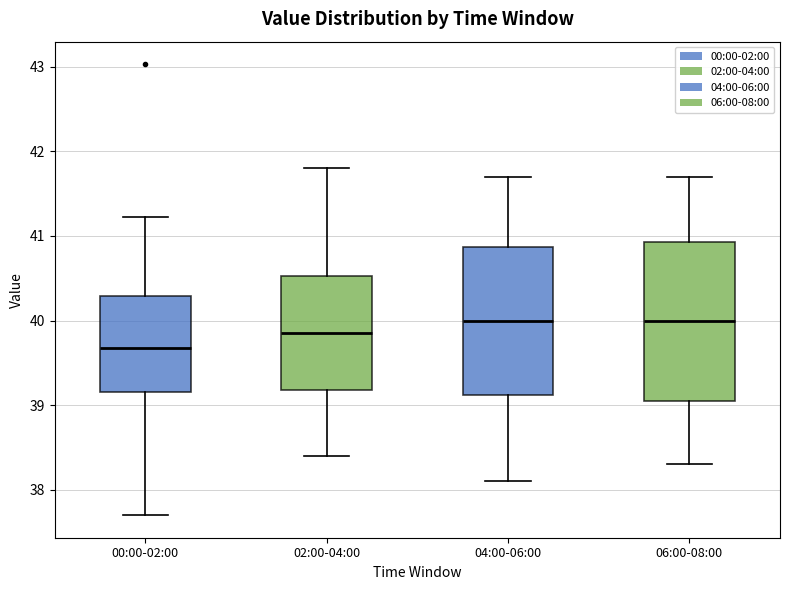

Reading left to right, transcribe this box plot: for each box, give where its median line is, the range the box spans, and where its two whiskers end, as read against the y-axis. The values are not printed on the chart, so give them approximately, as read against the axis.

00:00-02:00: median 39.7, box 39.2 to 40.3, whiskers 37.7 to 41.2
02:00-04:00: median 39.9, box 39.2 to 40.5, whiskers 38.4 to 41.8
04:00-06:00: median 40.0, box 39.1 to 40.9, whiskers 38.1 to 41.7
06:00-08:00: median 40.0, box 39.1 to 40.9, whiskers 38.3 to 41.7